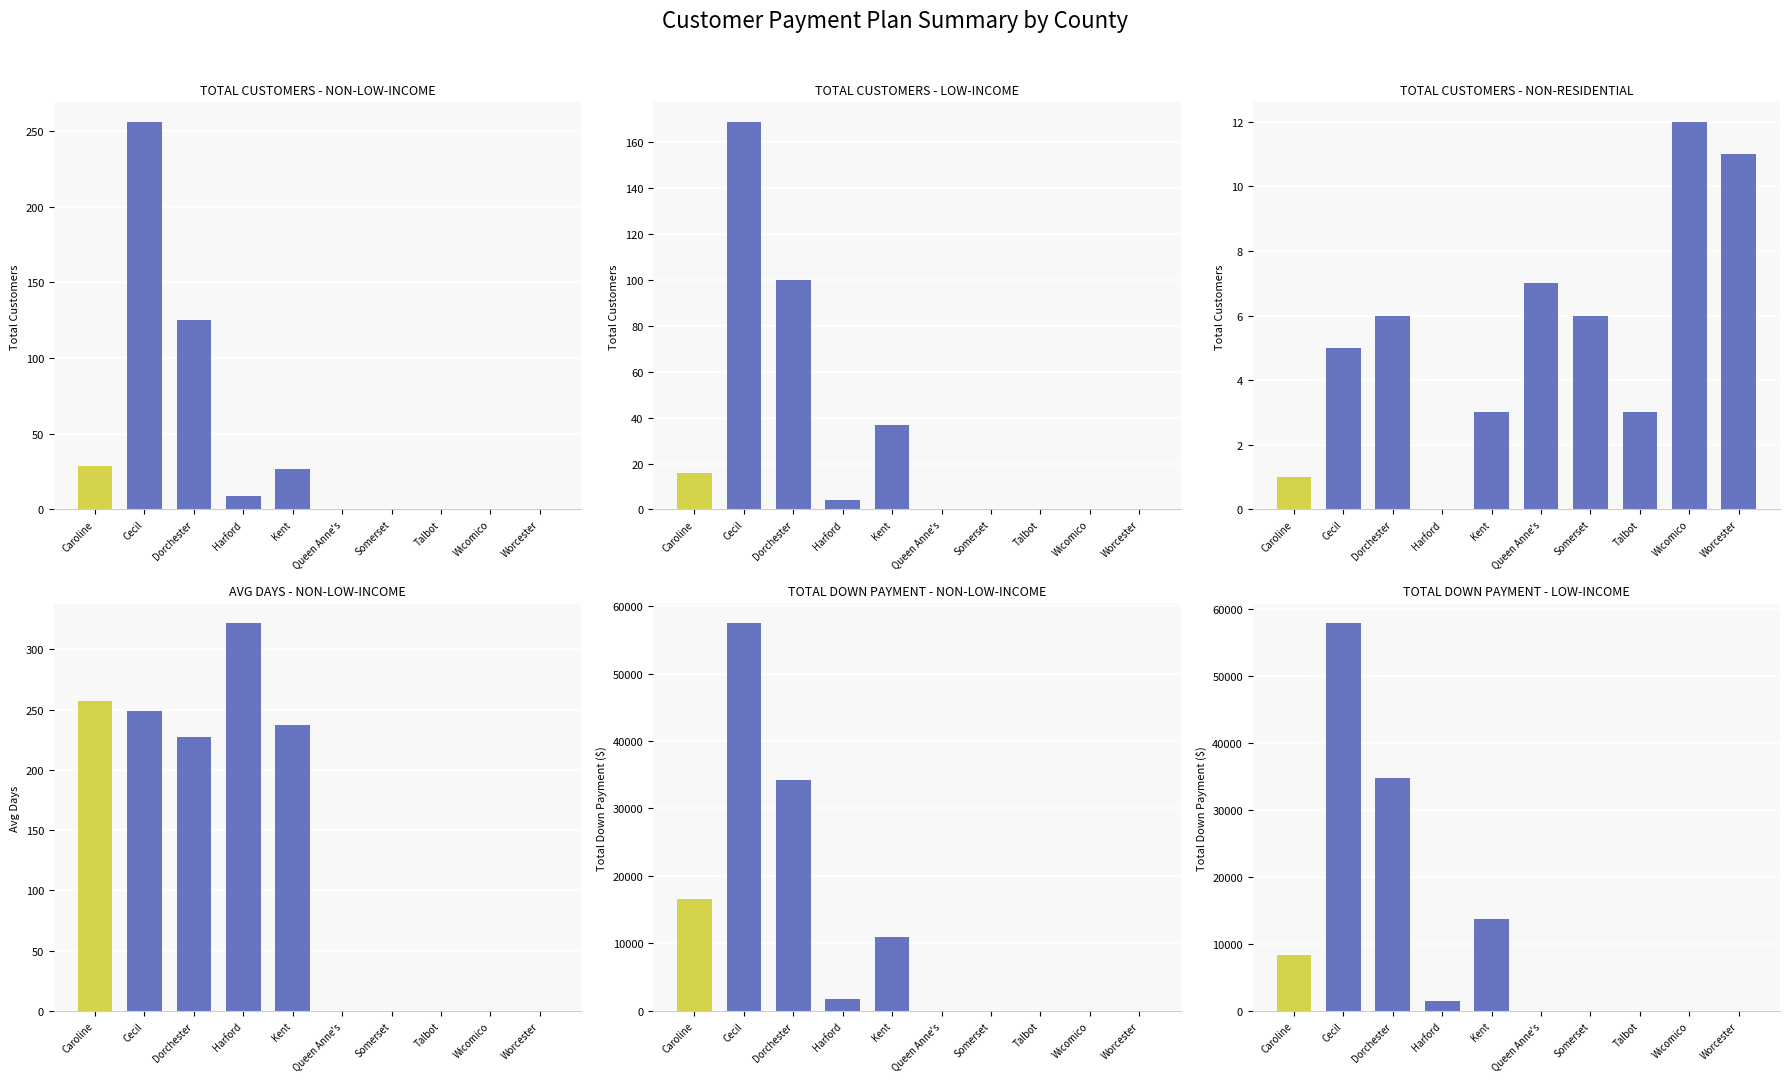

At how many categories does at least one series exceed 36326?

1